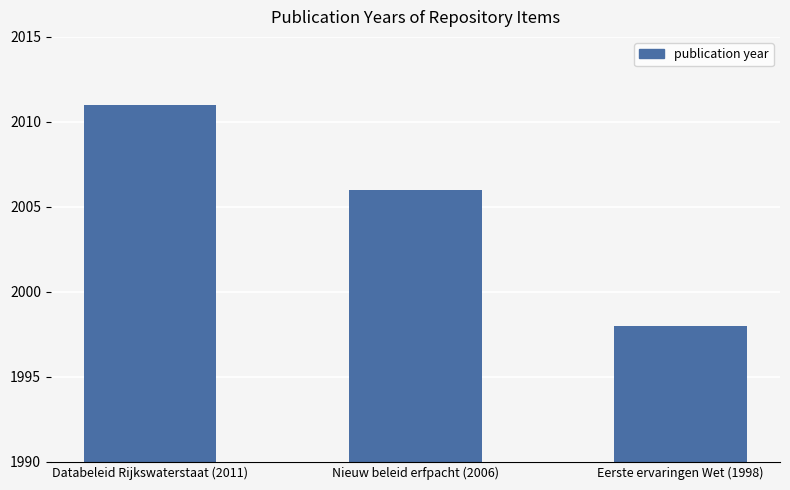

How many bars are there in total?

3